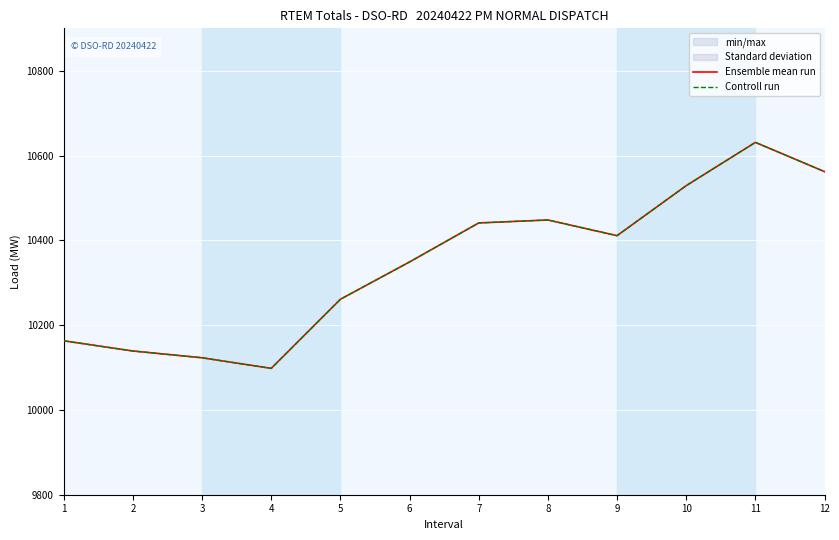

At which label does Ensemble mean run first exceed 10411?

7